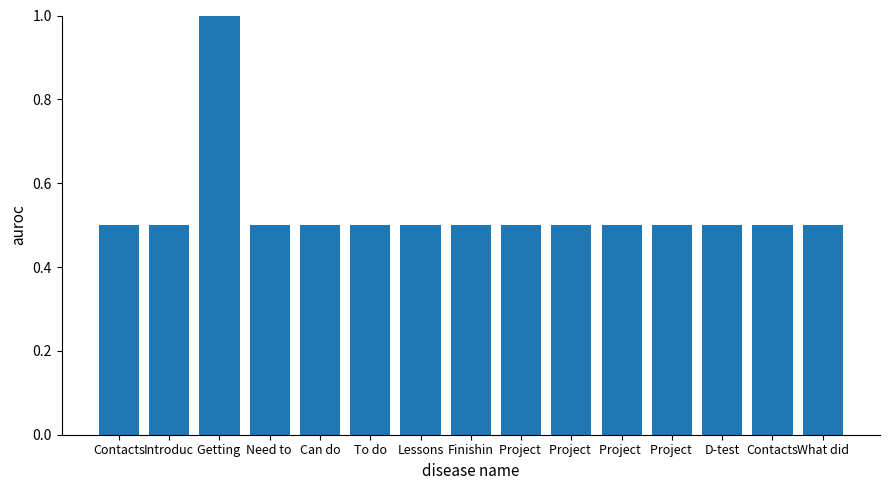

What is the difference between the maximum and minimum values?

0.5